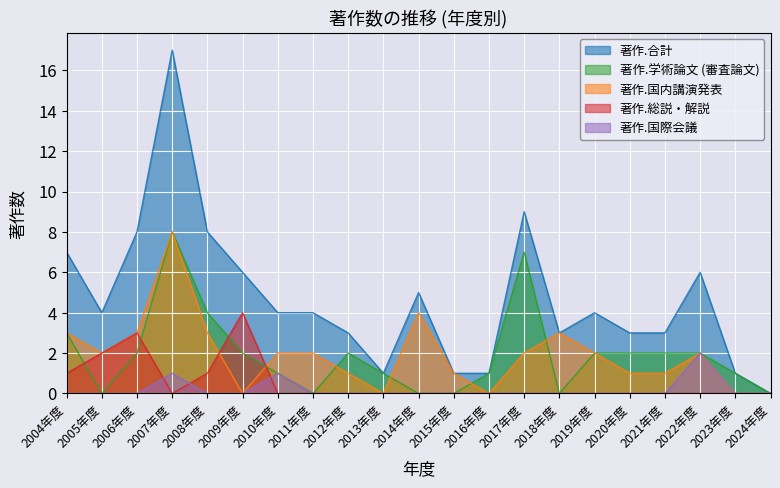

Which series has the largest total across all categories?

著作.合計